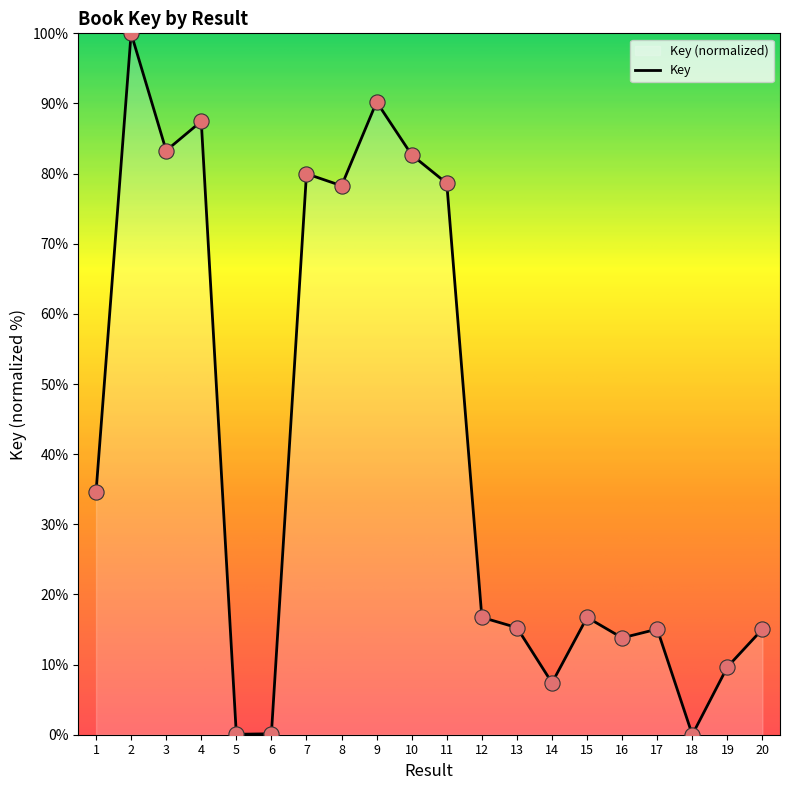

Approximately how many times larger is the value at 4 compared to 16?

6.3